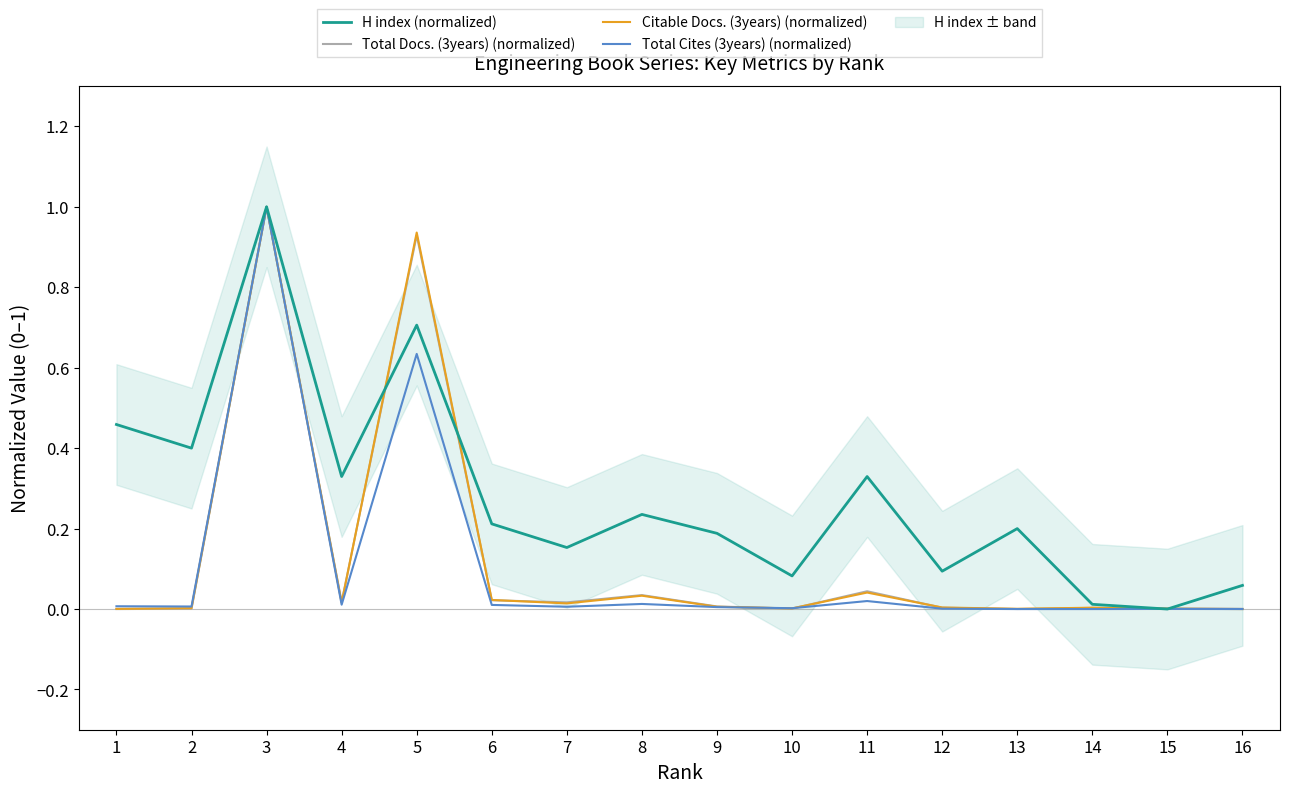

True or false: H index (normalized) has a value of 0.1 at 10.

True